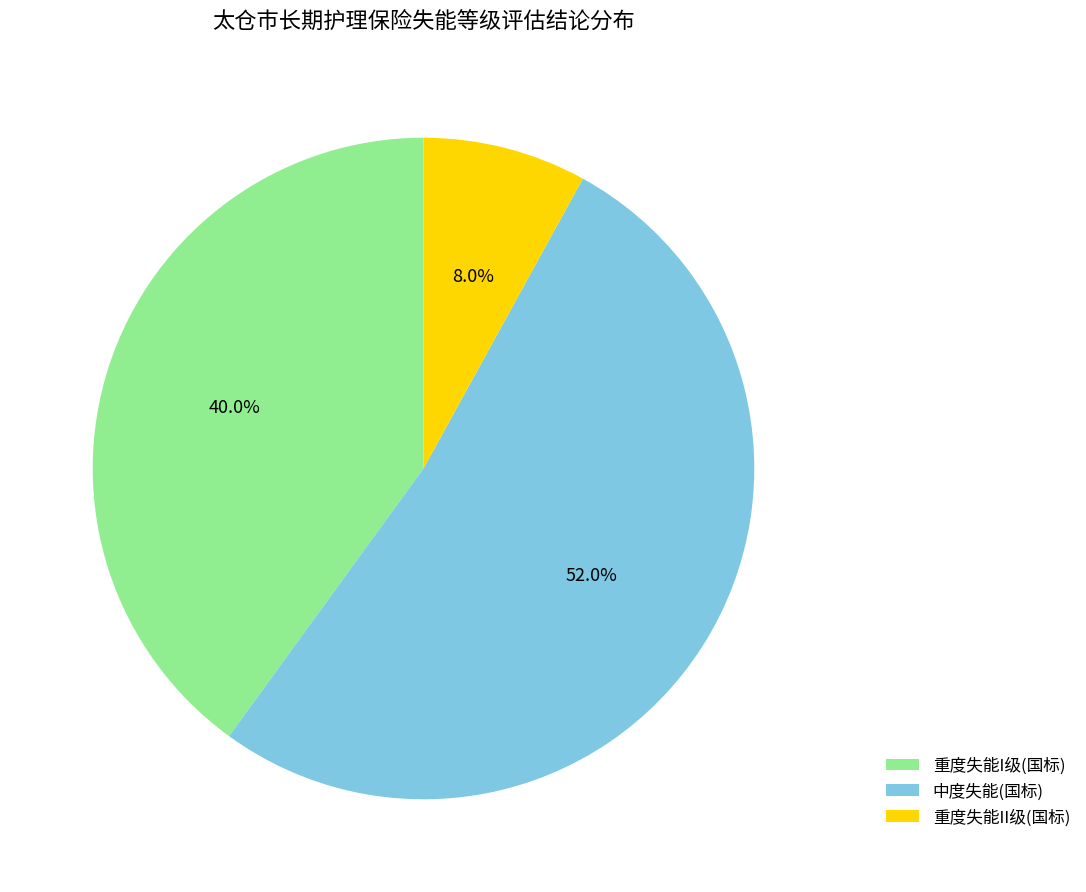

To the nearest percent, what is the difference between the 重度失能II级(国标) and 重度失能I级(国标) slice percentages?

32%